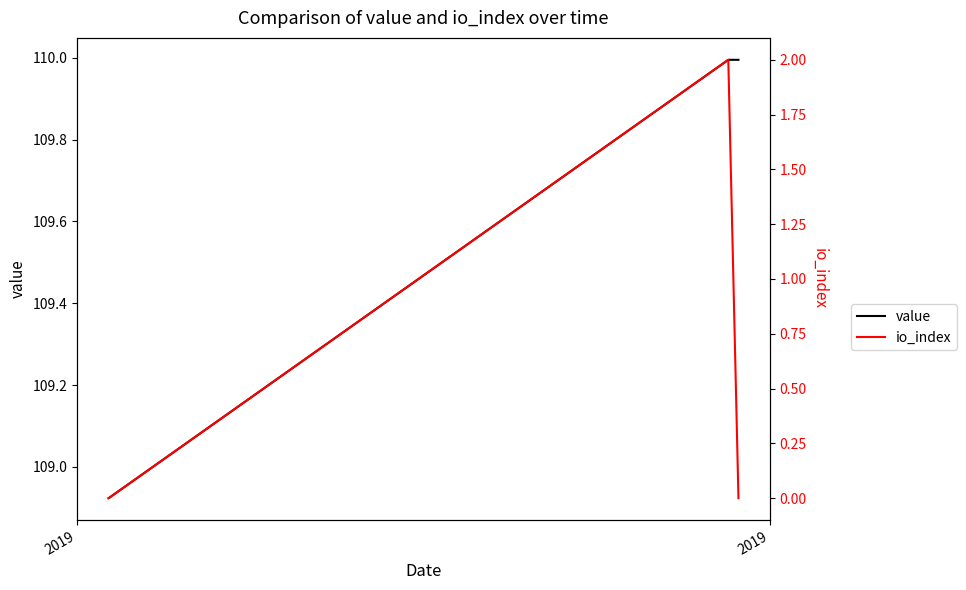

Which series has the largest total across all categories?

value